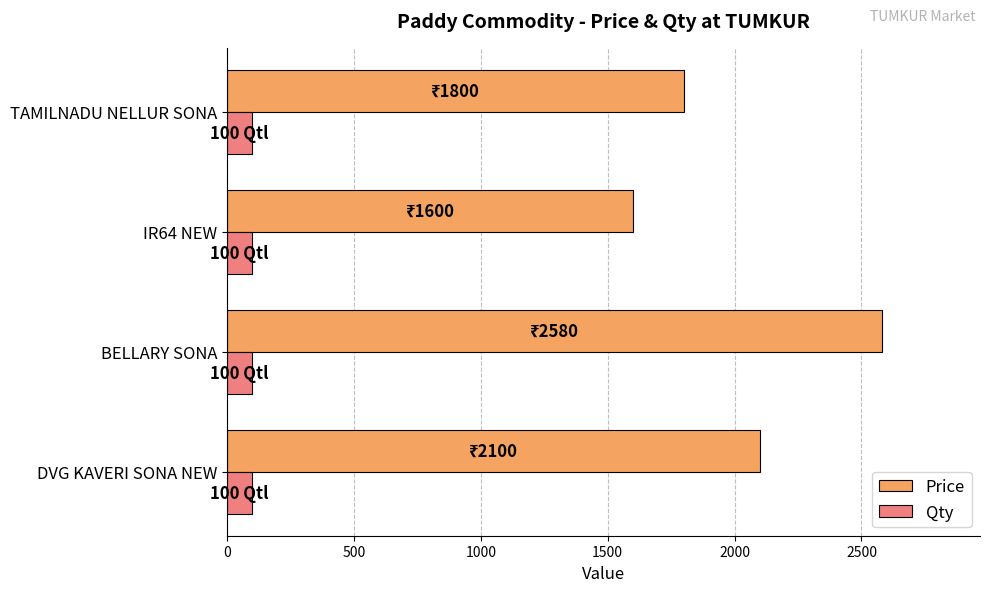

The Price series shows 2580 at BELLARY SONA. True or false?

True